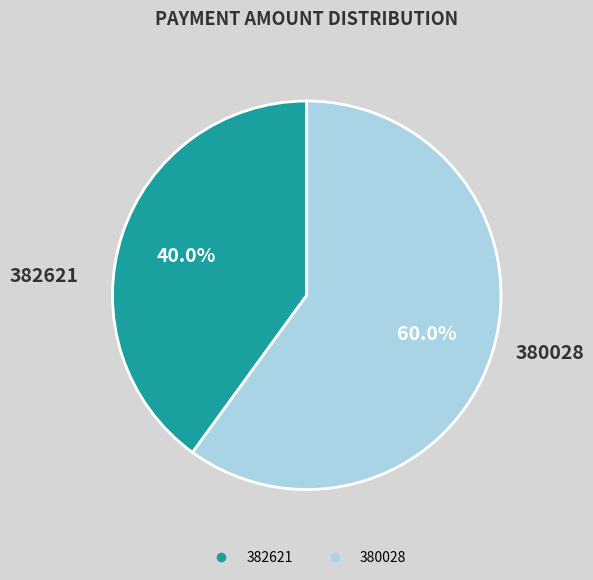

To the nearest percent, what is the average slice percentage?

50%